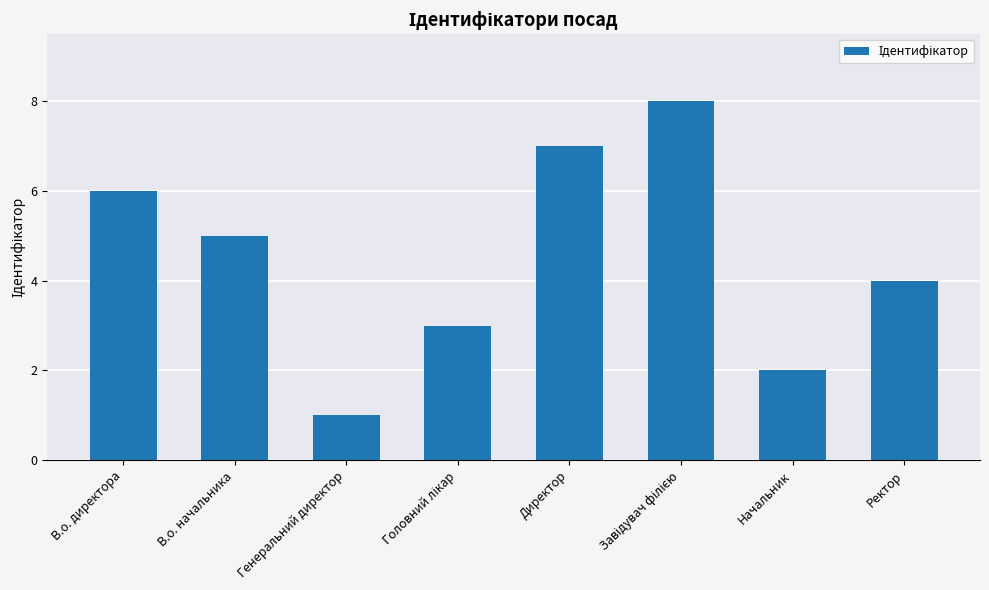

What is the maximum value shown in the chart?

8